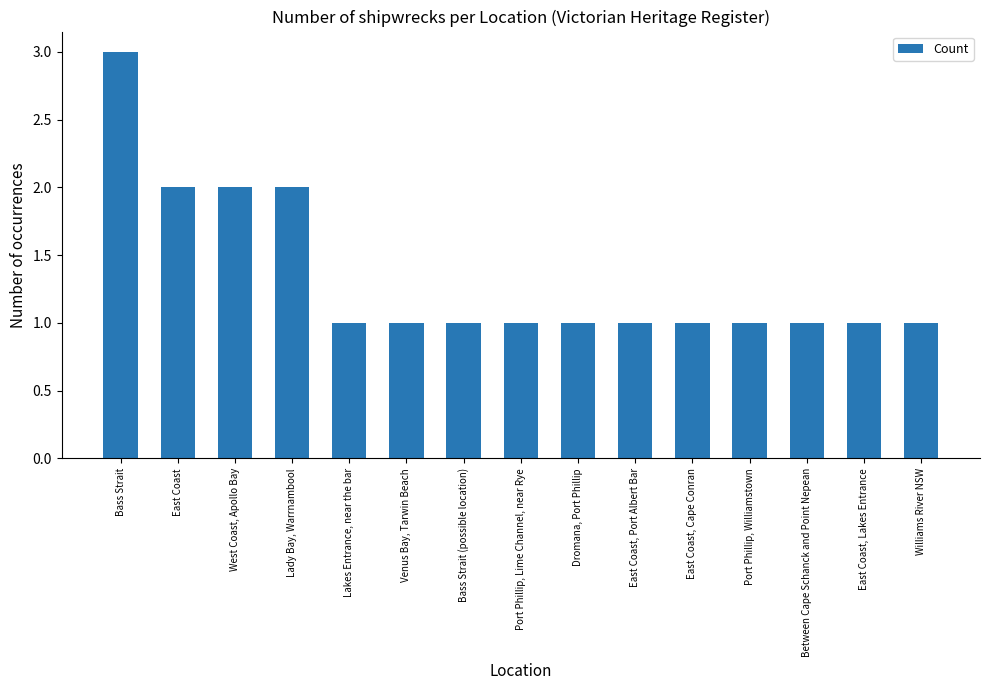

Is it true that the value at Lady Bay, Warrnambool is 2?

True